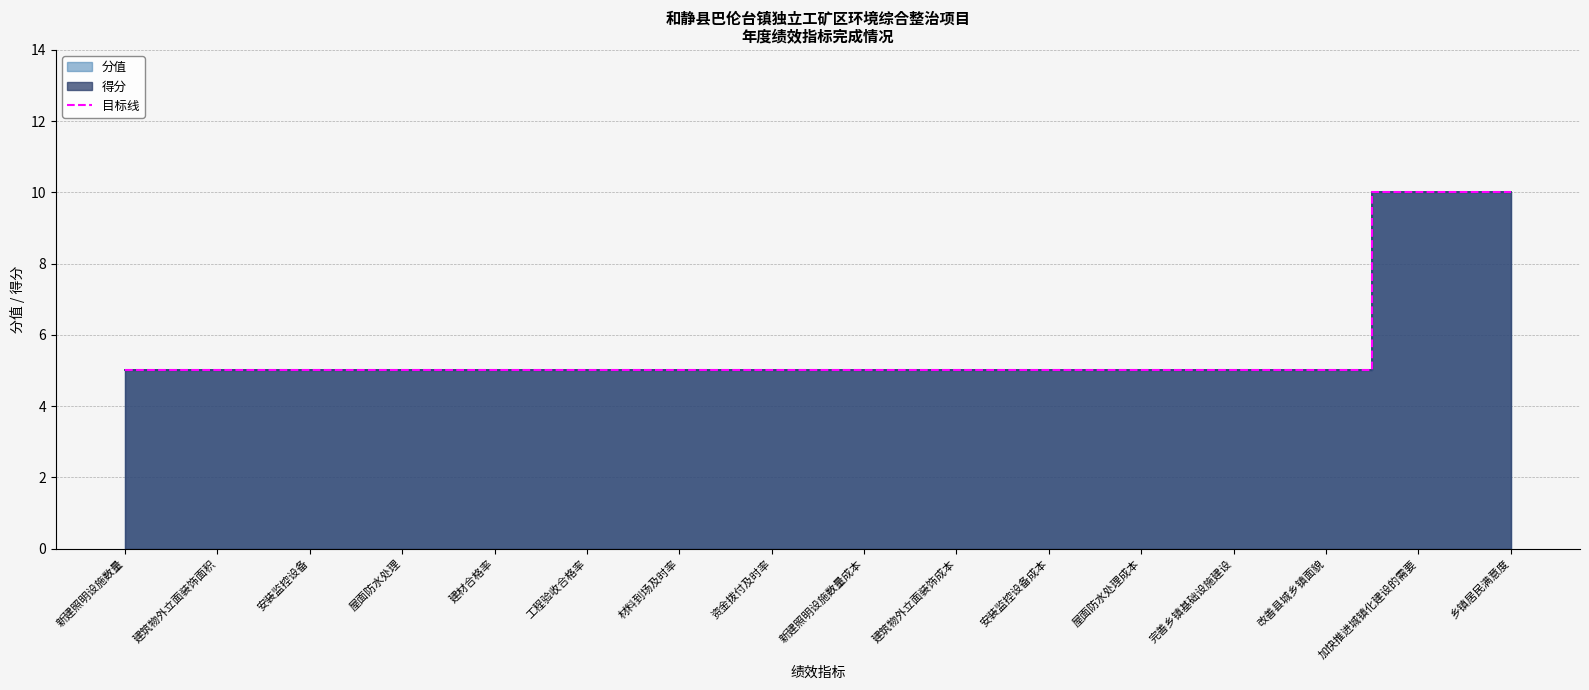

Count the number of categories in the chart.

16